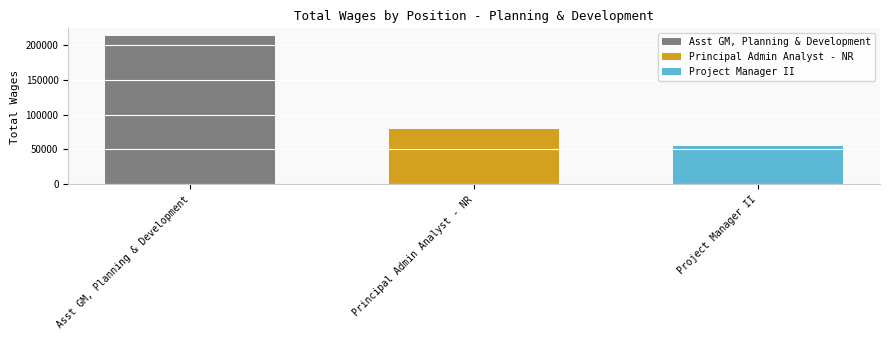

What is the difference between the highest and lowest values at Principal Admin Analyst - NR?

157299